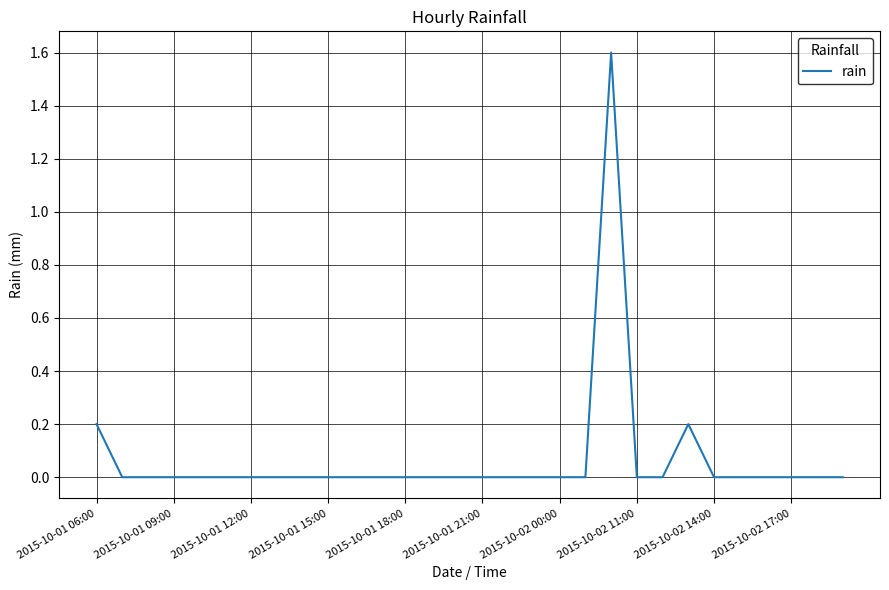

What is the difference between the maximum and minimum values?

1.6